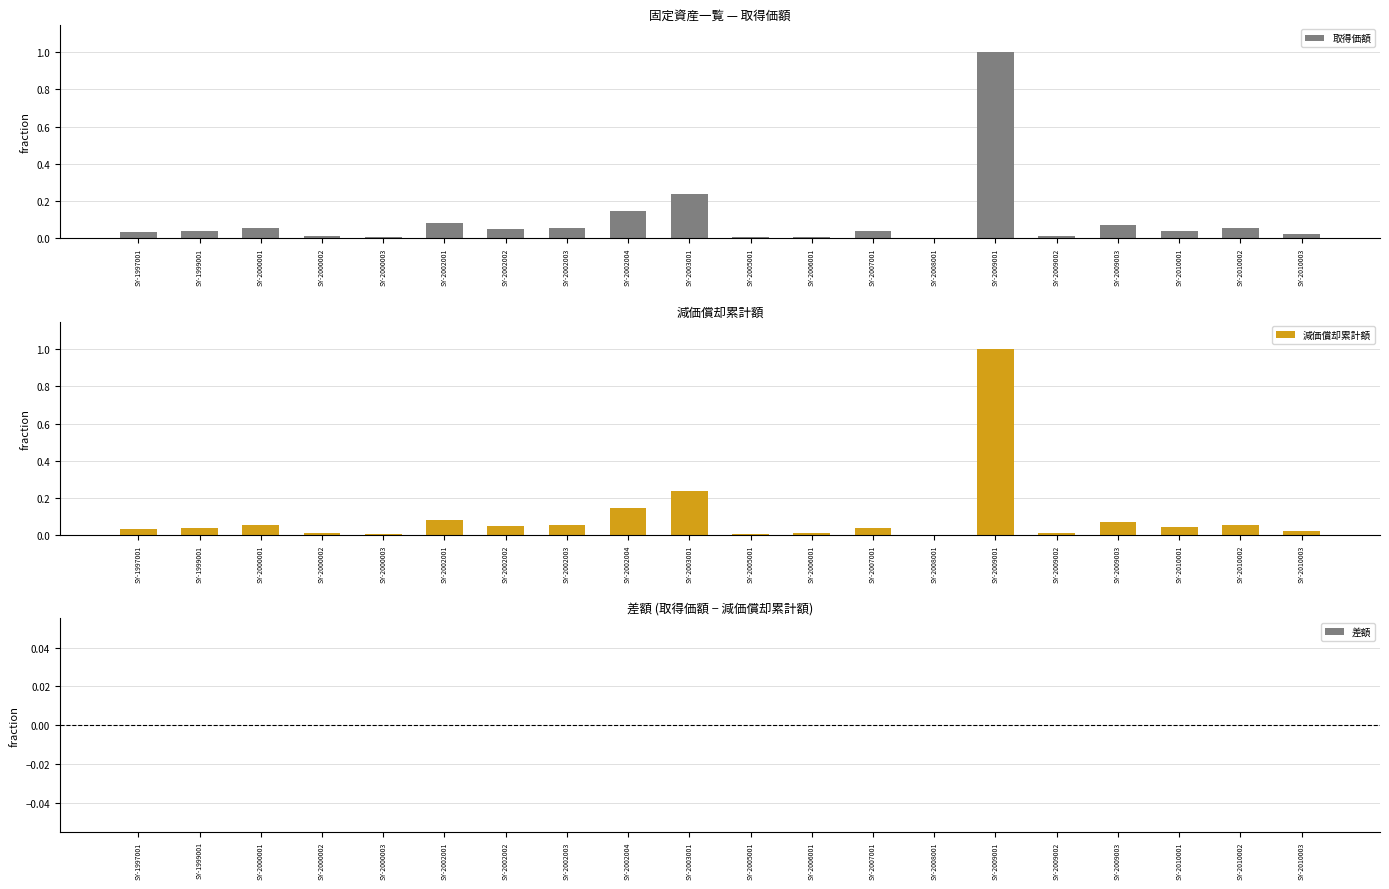

What is the value of the 取得価額 bar at the 3rd from the left?

0.1